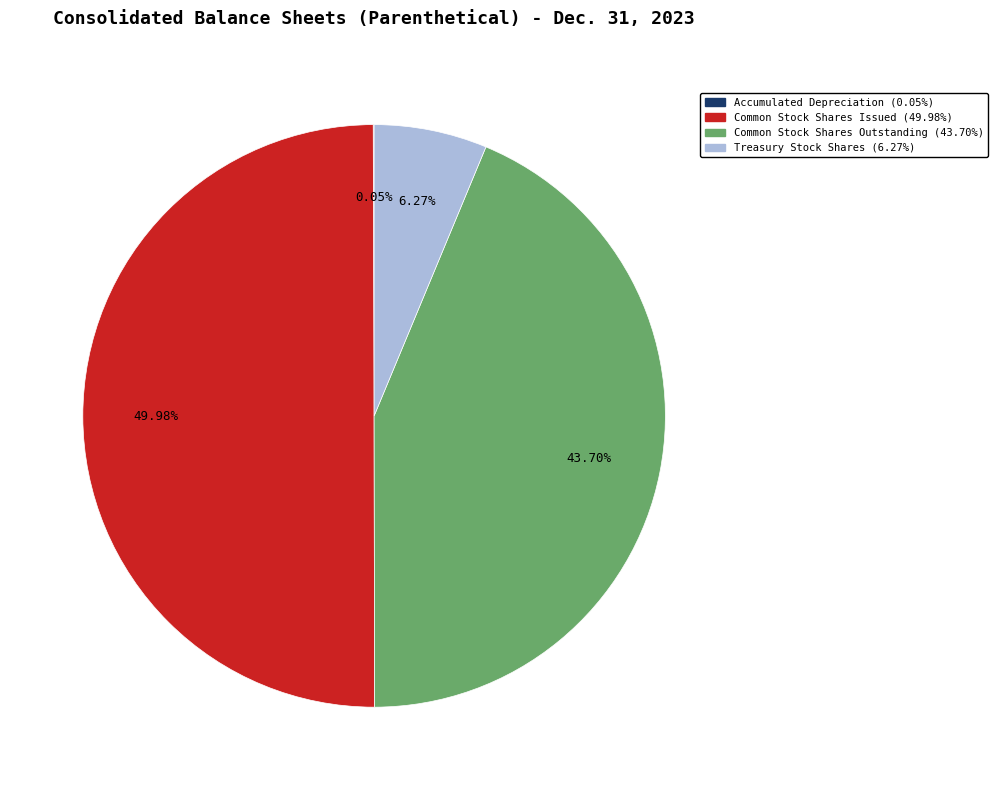

Combined, do Common Stock Shares Outstanding and Common Stock Shares Issued account for over 50%?

Yes